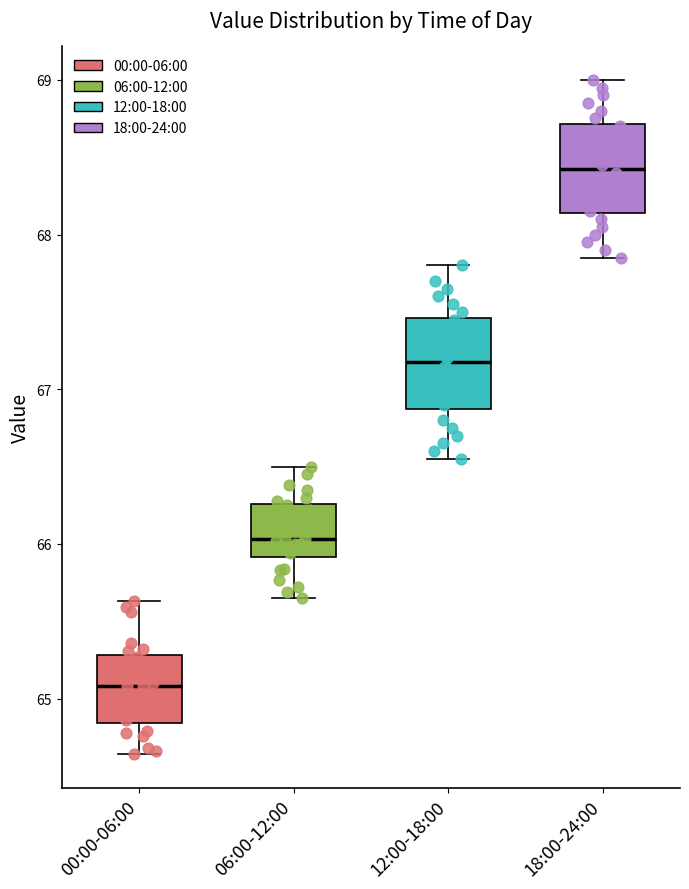

Reading left to right, read every box against the y-axis: the position of its median line, the range the box covers, and the ends of its whiskers. The values are not printed on the chart, so give them approximately, as read against the axis.

00:00-06:00: median 65.1, box 64.8 to 65.3, whiskers 64.6 to 65.6
06:00-12:00: median 66.0, box 65.9 to 66.3, whiskers 65.7 to 66.5
12:00-18:00: median 67.2, box 66.9 to 67.5, whiskers 66.6 to 67.8
18:00-24:00: median 68.4, box 68.1 to 68.7, whiskers 67.9 to 69.0